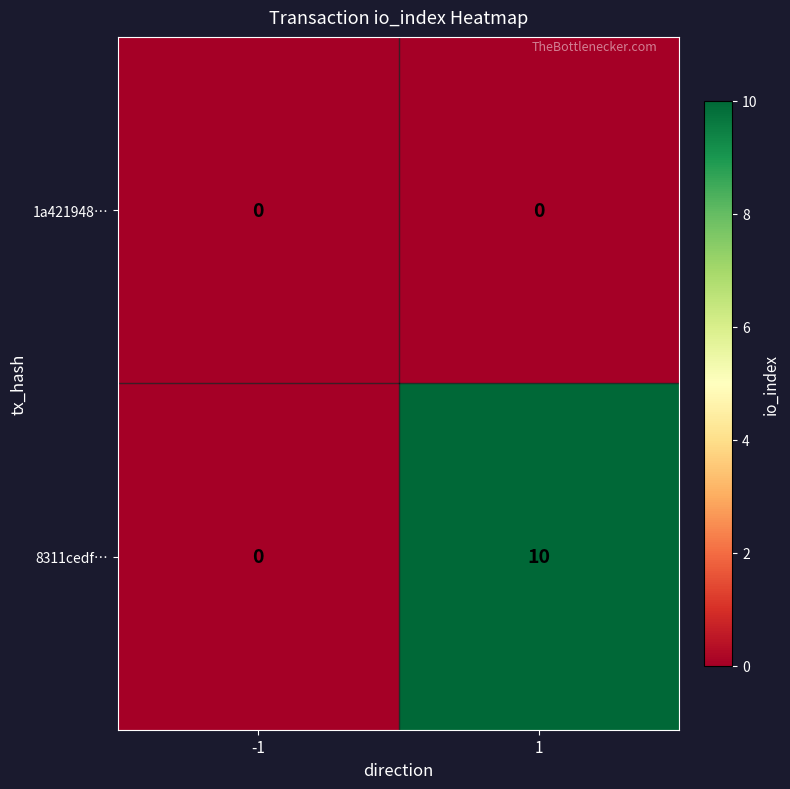

True or false: 8311cedf… has a value of 2 at 1.

False